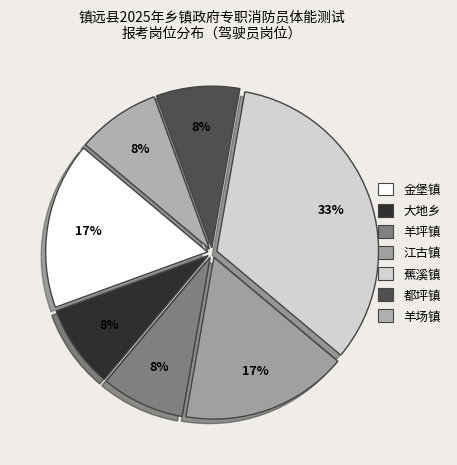

Does any single category account for the majority?

No